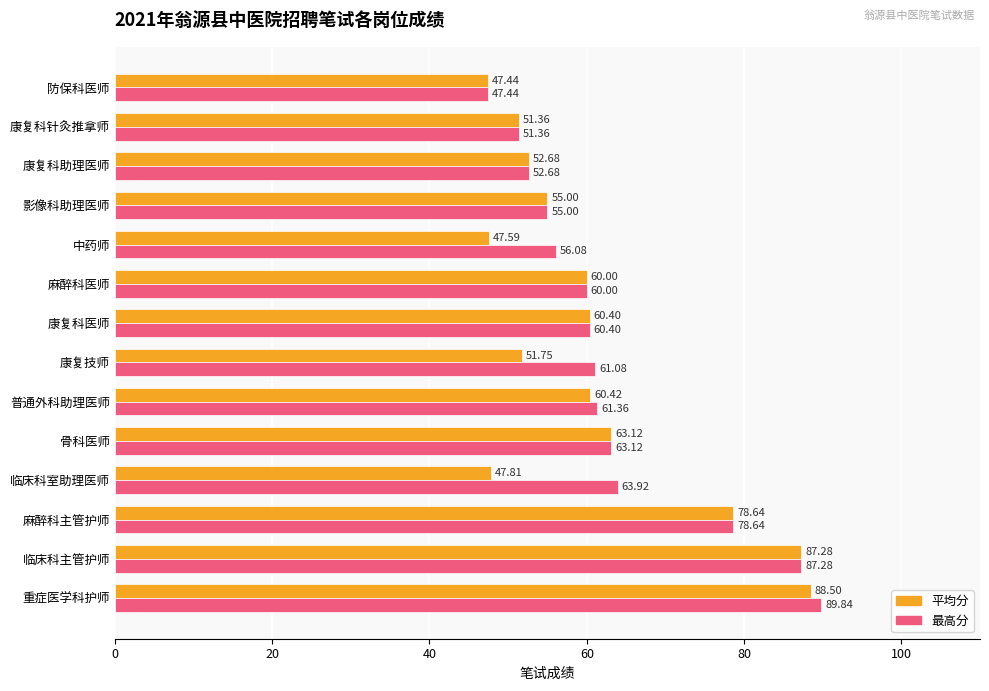

Which series changed the most between 骨科医师 and 中药师?

平均分